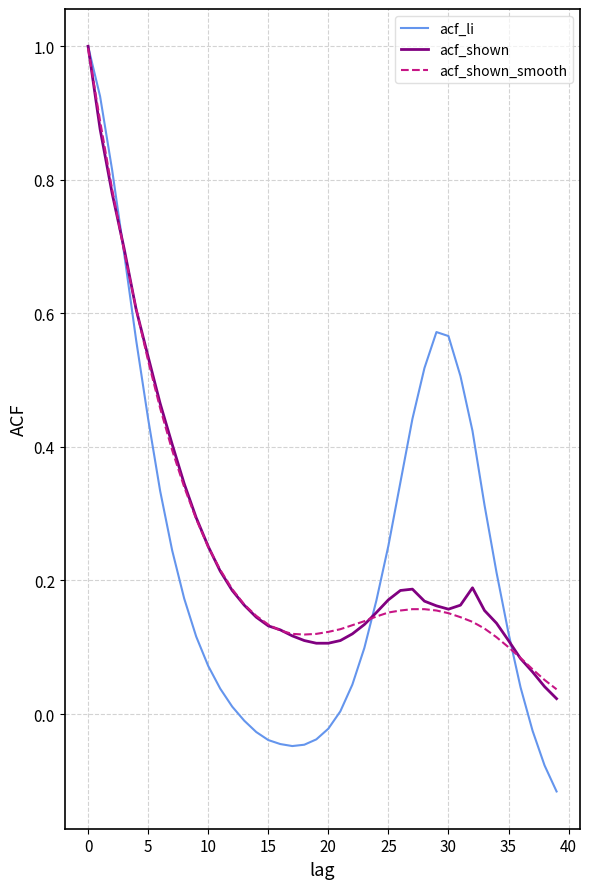

Which series has the largest range (max minus min)?

acf_li